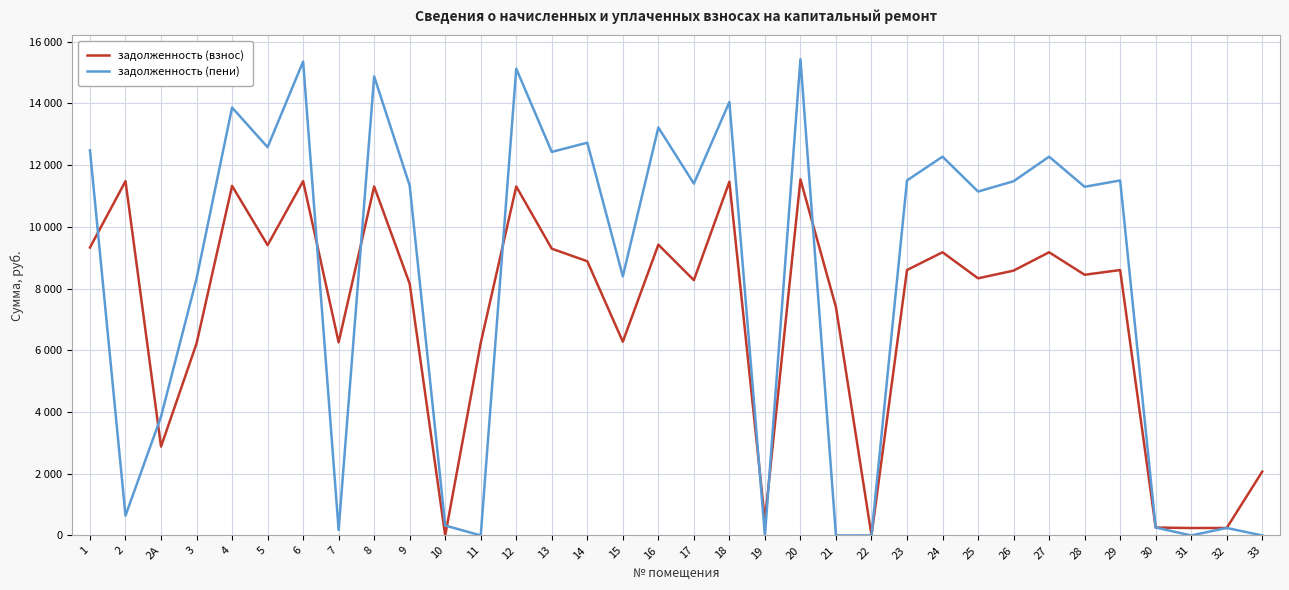

What are all the series names shown in the legend?

задолженность (взнос), задолженность (пени)